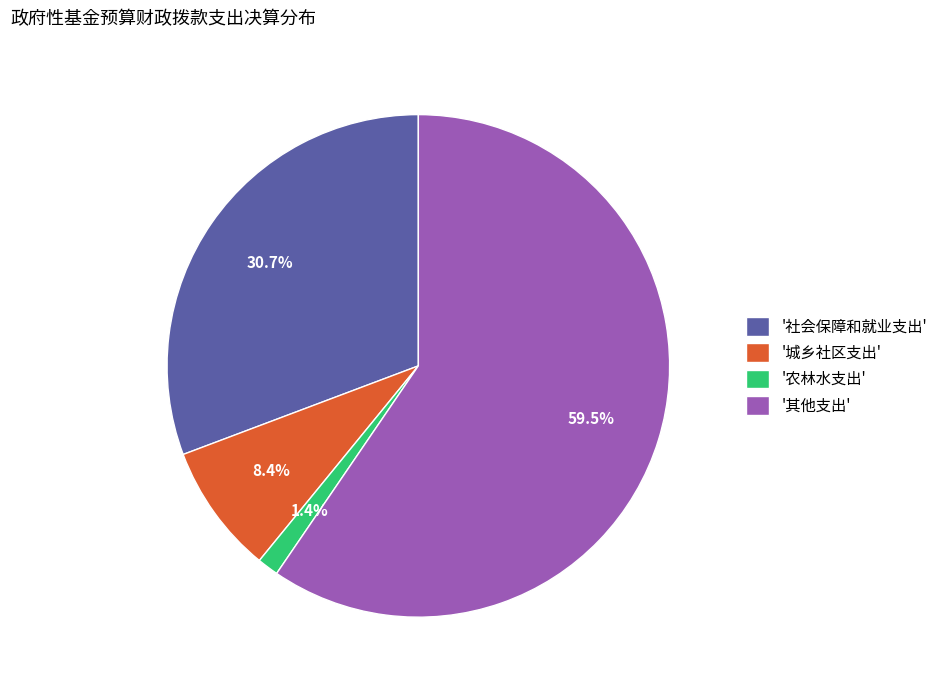

What percentage is NOT represented by '社会保障和就业支出'?

69.3%